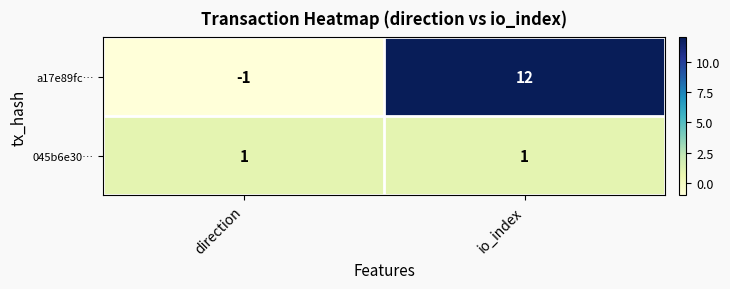

What is the average value of the a17e89fc… series?

6